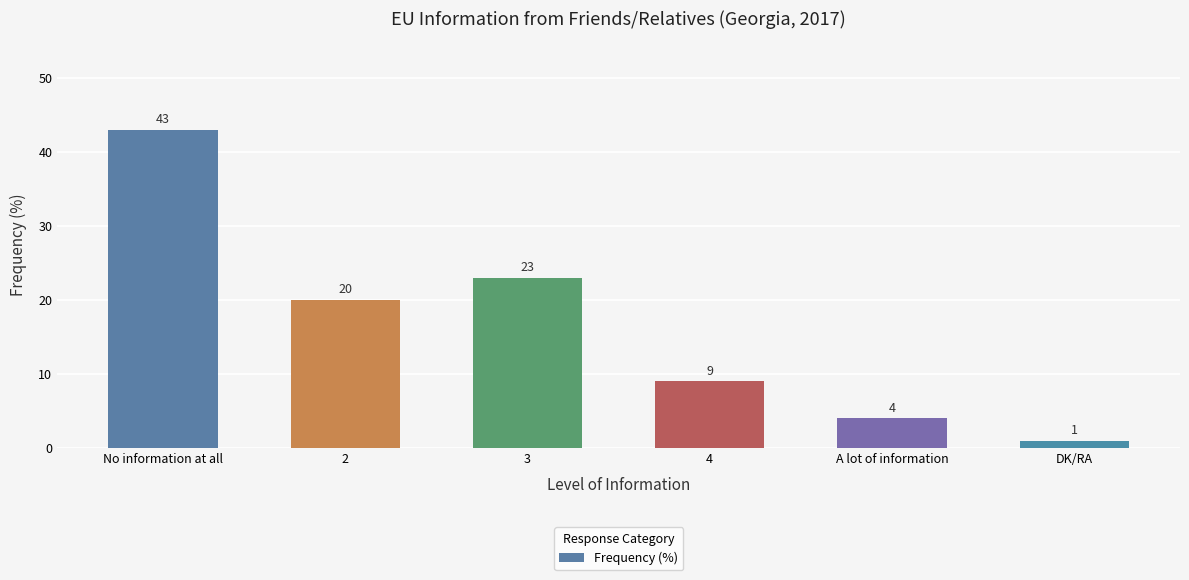

What is the label of the 2nd bar from the left?

2